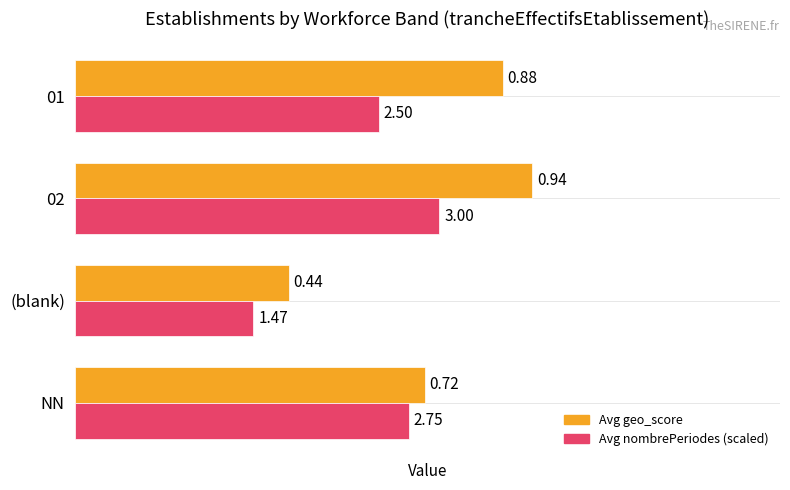

Rank the series at 01 from highest to lowest value.

Avg geo_score, Avg nombrePeriodes (scaled)